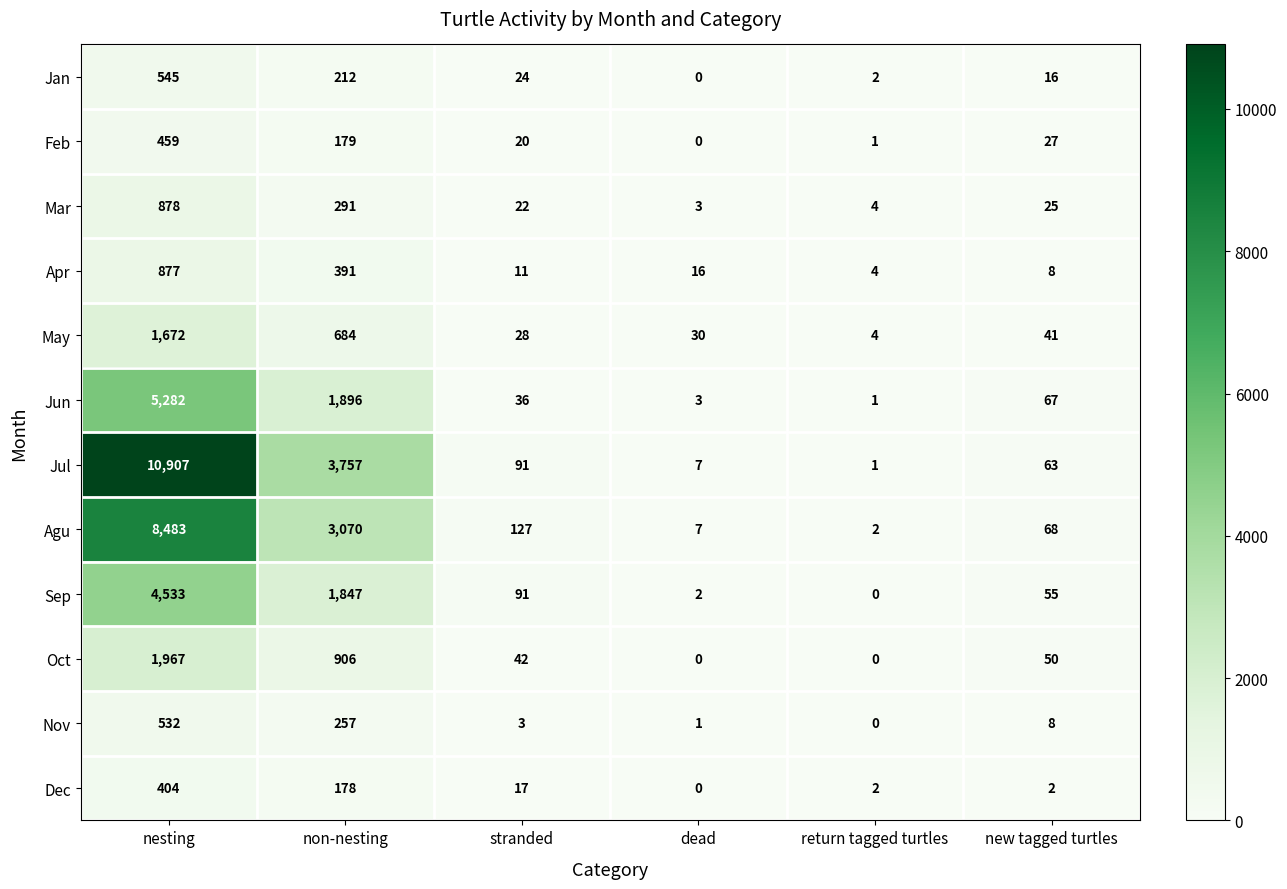

Rank the series by their maximum value, from lowest to highest.

Dec, Feb, Nov, Jan, Apr, Mar, May, Oct, Sep, Jun, Agu, Jul